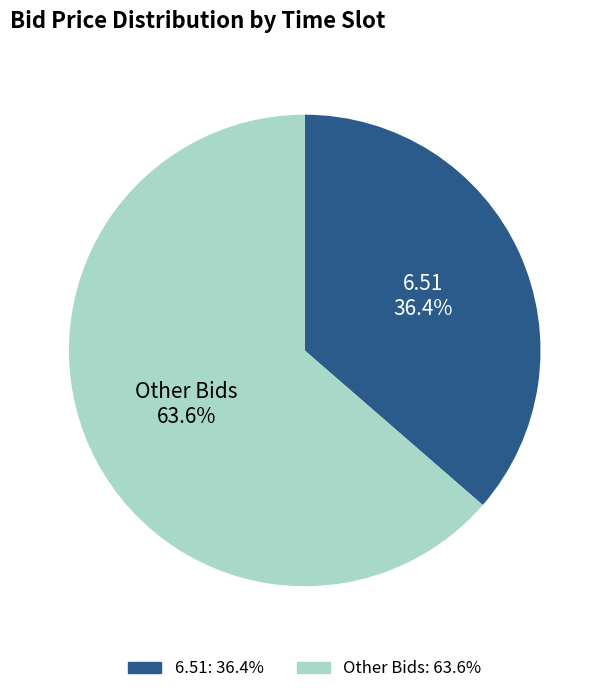

Does any single category account for the majority?

Yes